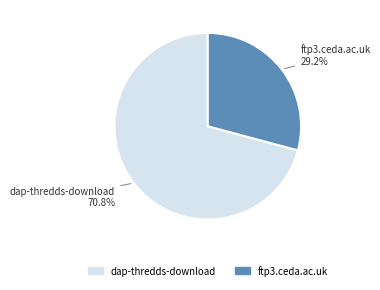

Which slice is the largest?

dap-thredds-download